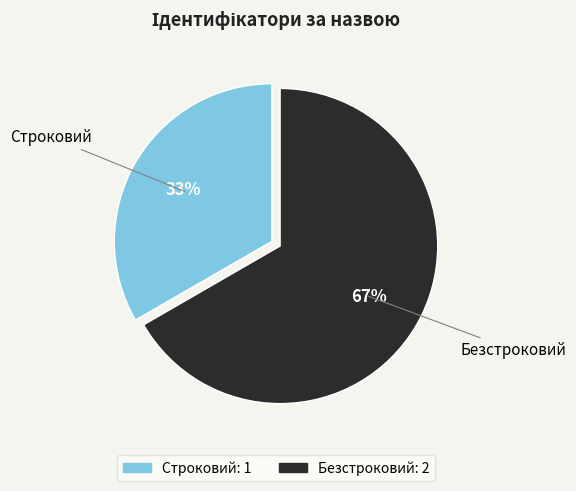

True or false: Строковий accounts for 33% of the total.

True